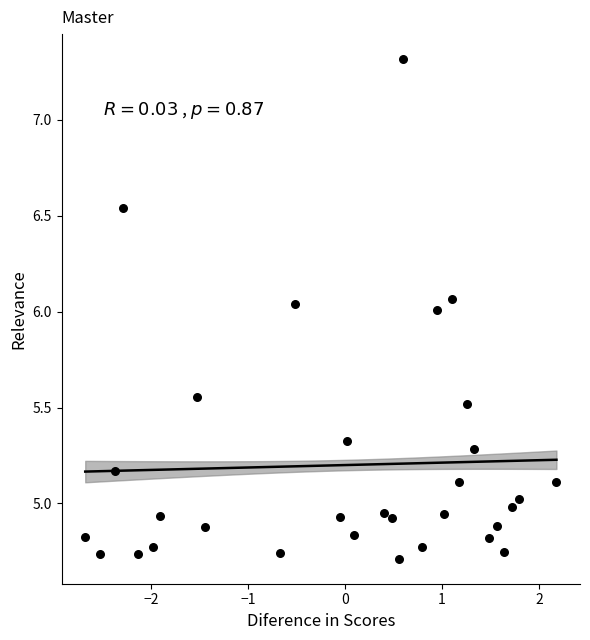

What is the range of Y values (max minus min)?

2.6